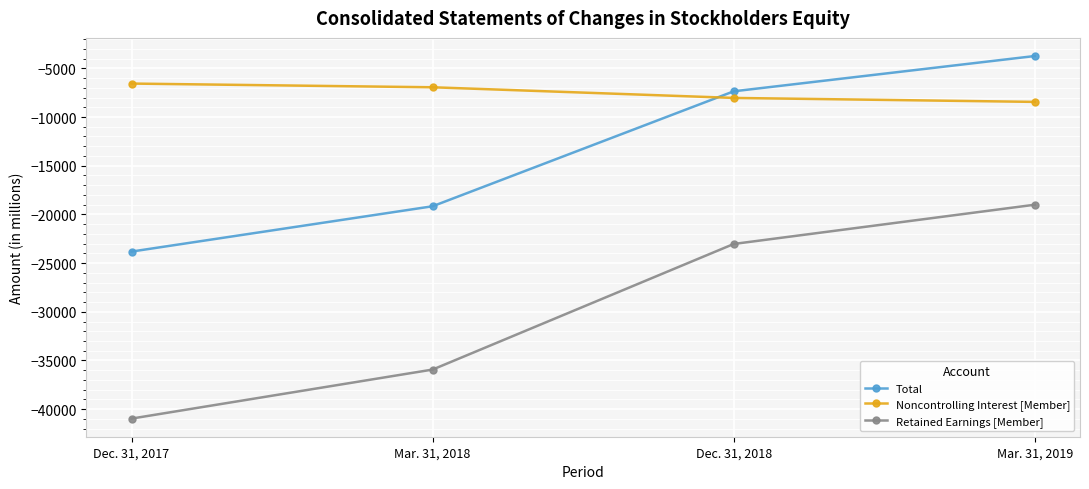

What is the spread (max minus min) of values at Mar. 31, 2018?

28990